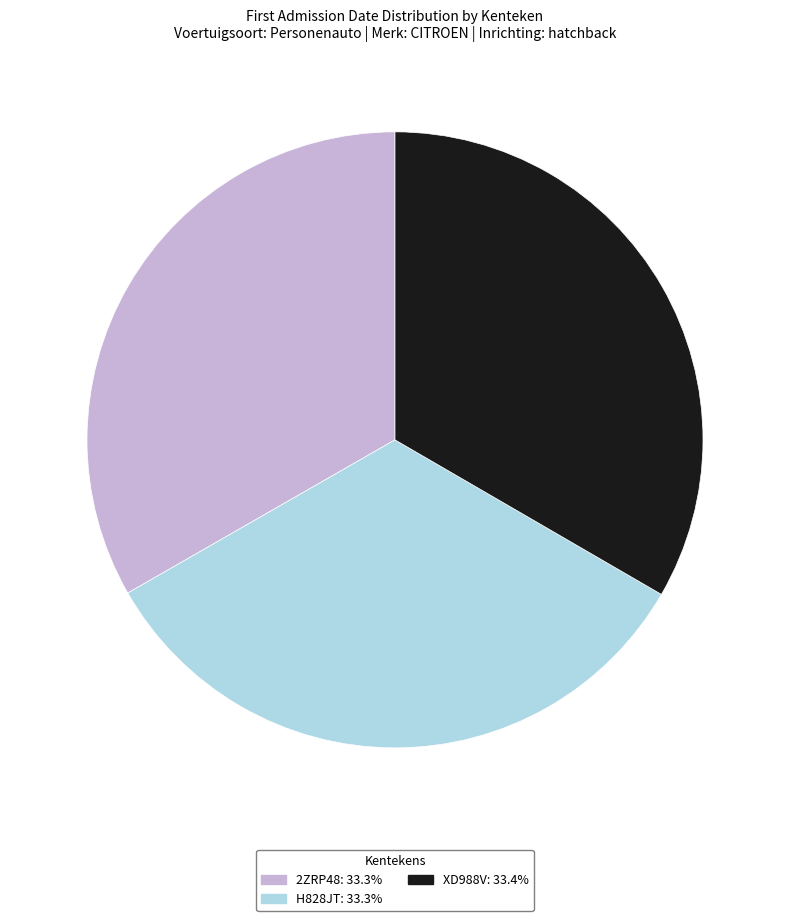

Does H828JT represent more than half of the total?

No